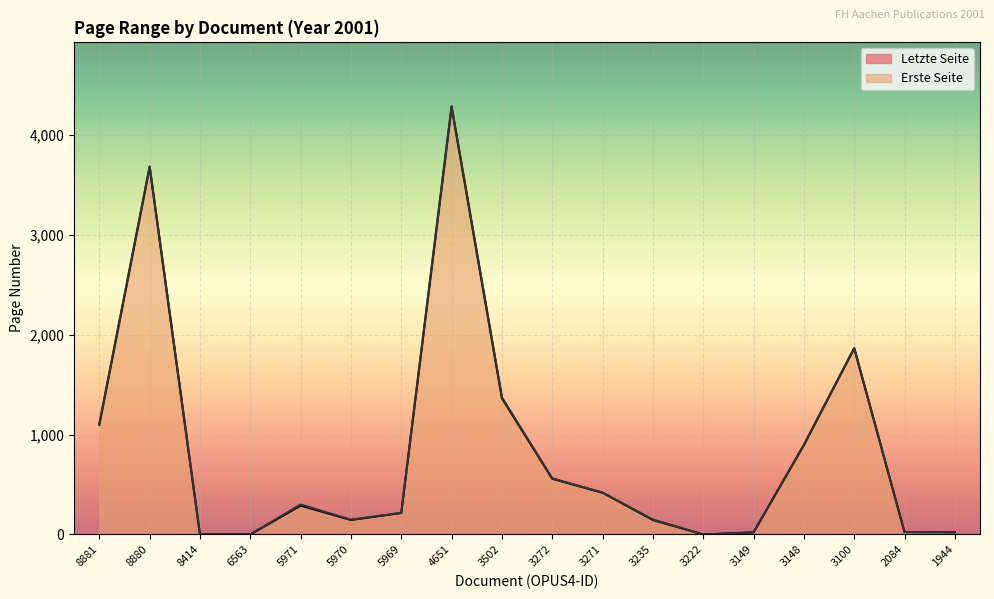

Reading left to right, what are all the values shown in this chart?

Erste Seite: 8881=1099	8880=3675	8414=0	6563=0	5971=289	5970=145	5969=215	4651=4276	3502=1363	3272=558	3271=418	3235=145	3222=0	3149=20	3148=894	3100=1863	2084=24	1944=22
Letzte Seite: 8881=1107	8880=3683	8414=0	6563=0	5971=300	5970=148	5969=217	4651=4286	3502=1372	3272=561	3271=419	3235=150	3222=0	3149=23	3148=898	3100=1865	2084=25	1944=23